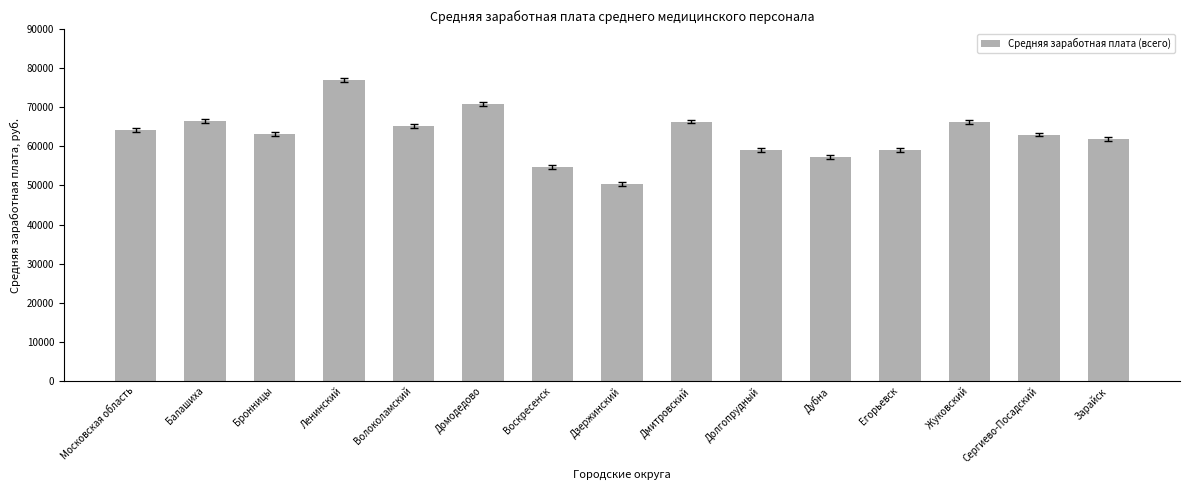

At which category does the chart reach its minimum across all series?

Дзержинский